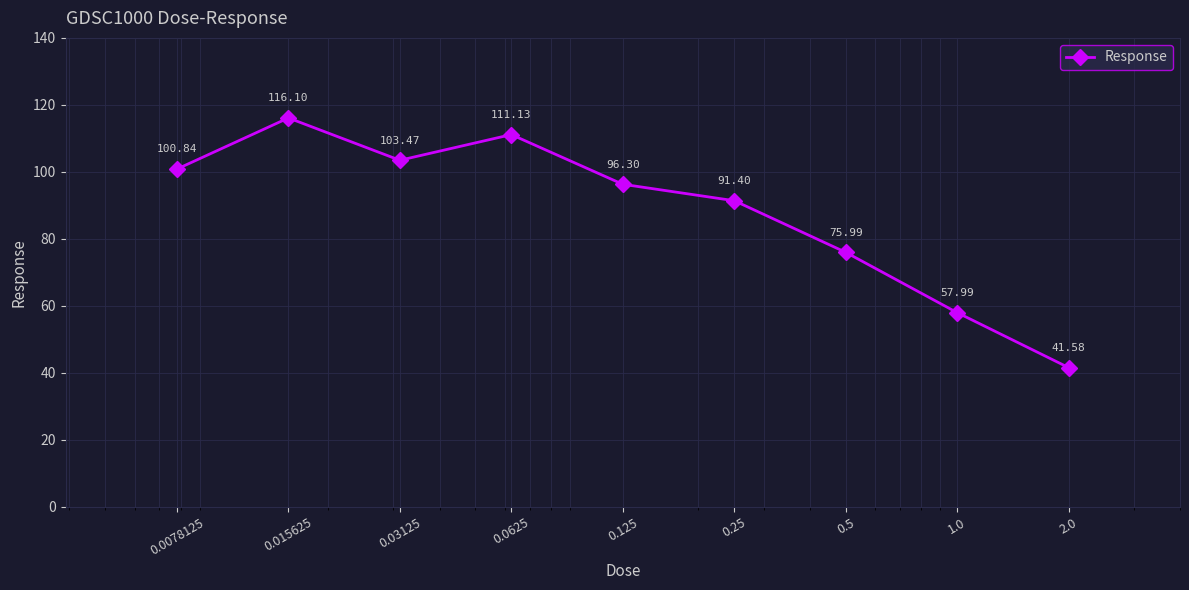

What is the sum of all values?

794.8